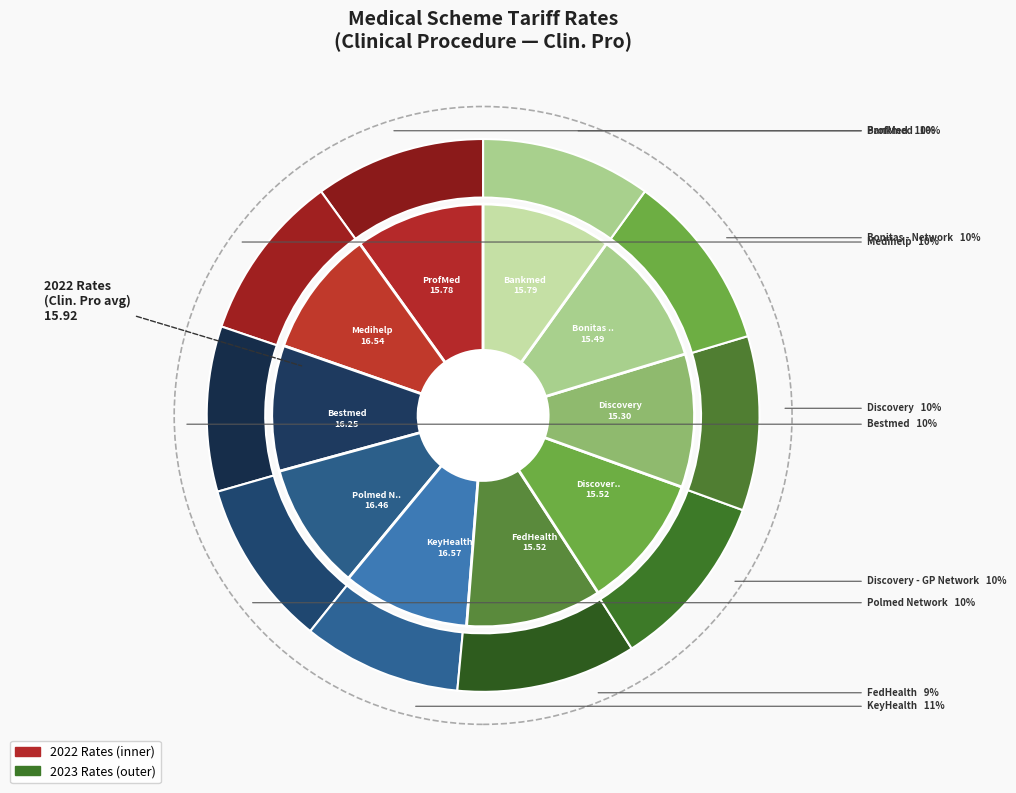

To the nearest percent, what percentage of the pie is 4?

10%